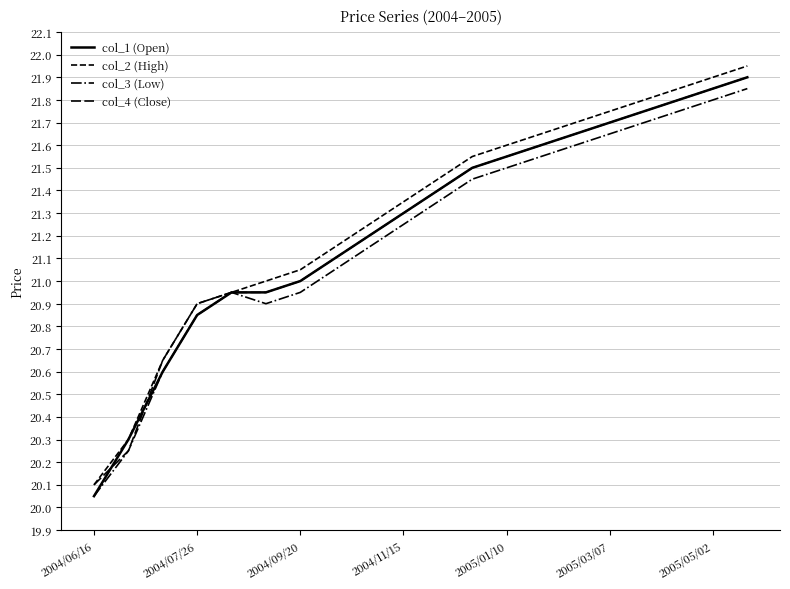

True or false: col_3 (Low) and col_1 (Open) cross at least once.

False